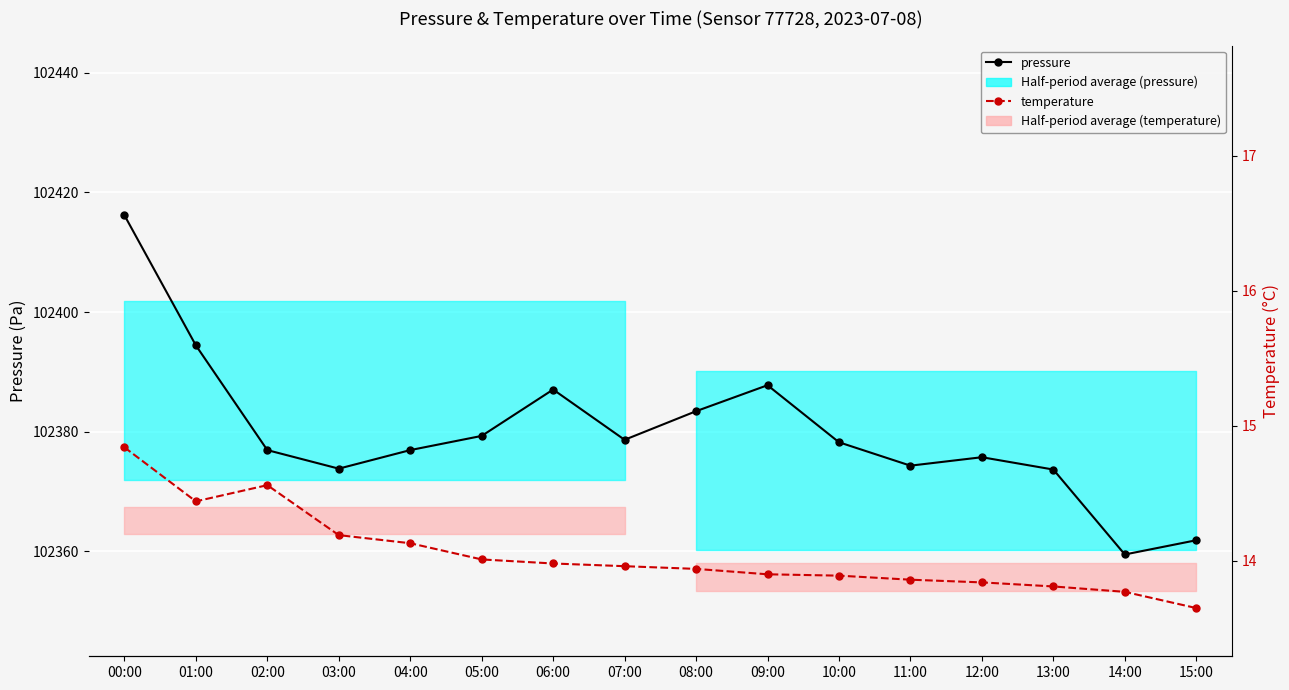

What is the average value of the temperature series?

14.0